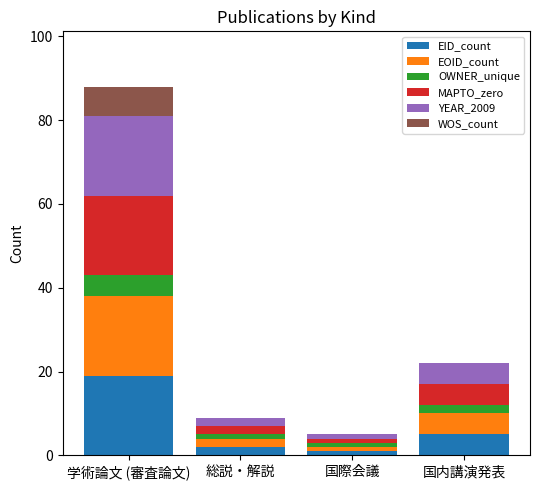

What is the total value across all series at 学術論文 (審査論文)?

88